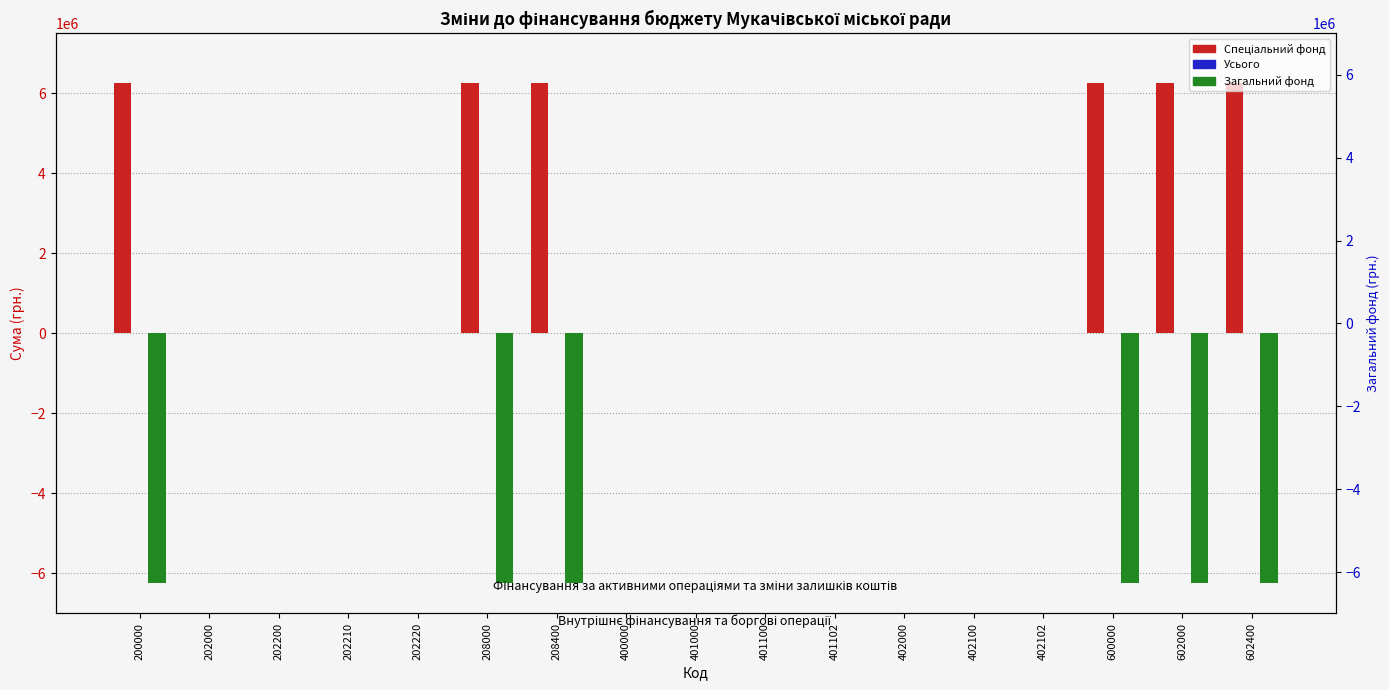

How many bars are there in total?

51